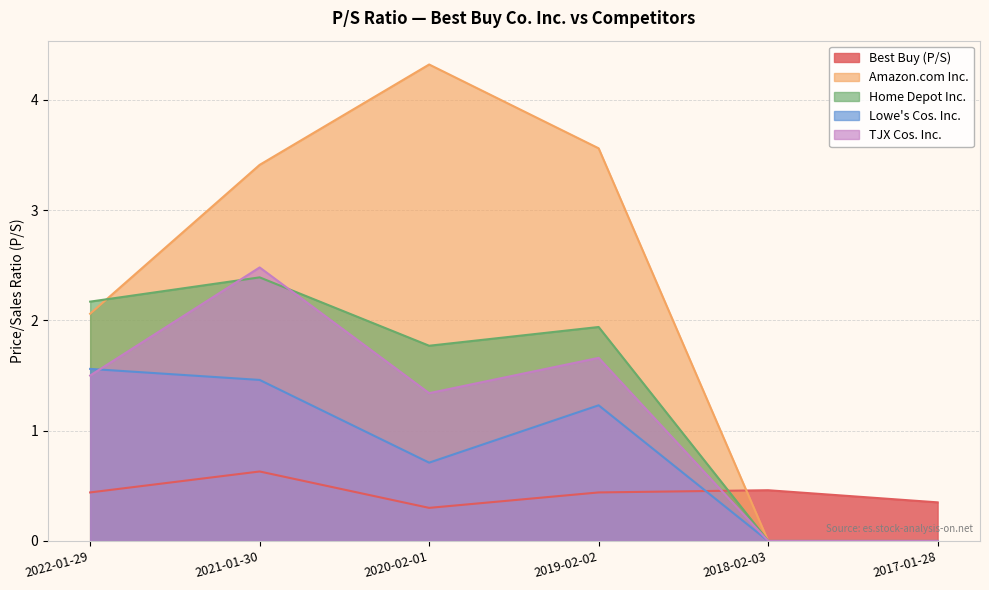

What is the average value of the TJX Cos. Inc. series?

1.2